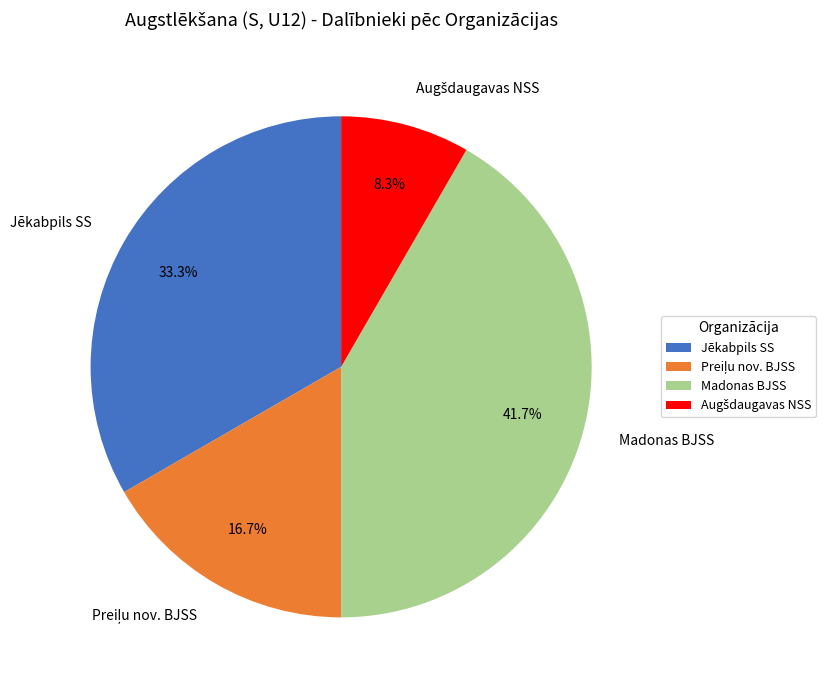

What is the ratio of the value at Jēkabpils SS to the value at Madonas BJSS?

0.8